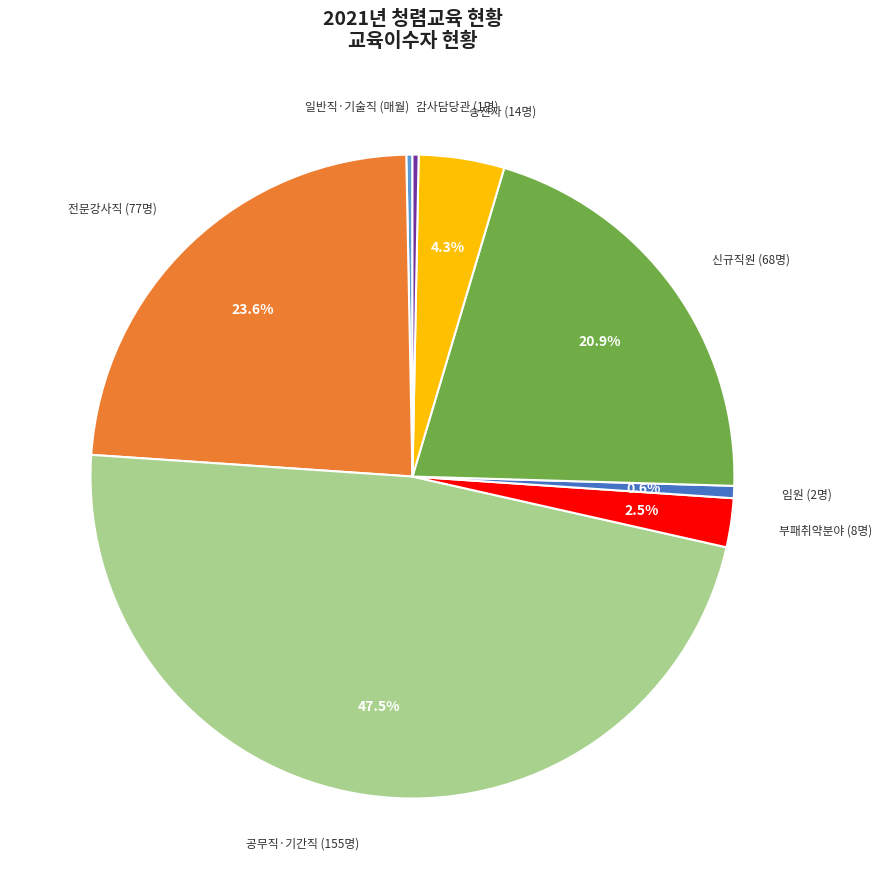

Count the number of slices in the pie.

8